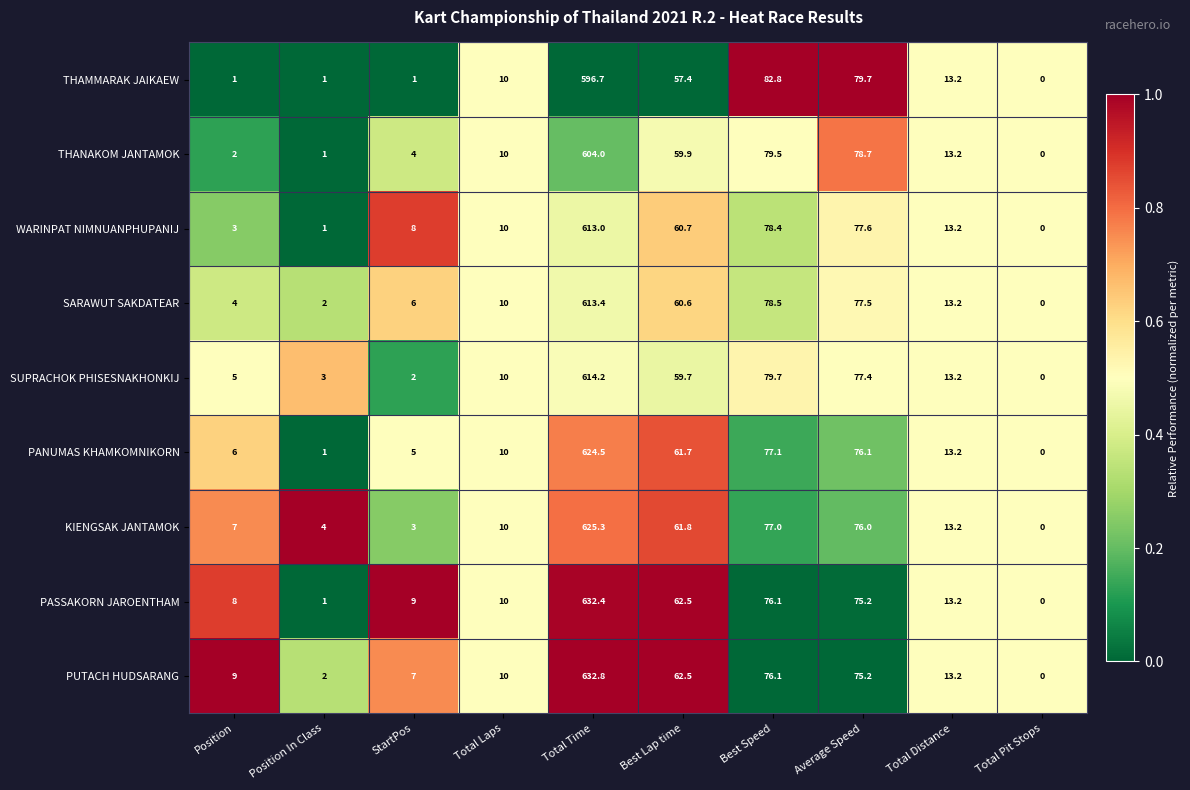

At which category is the sum across all series the highest?

Total Time